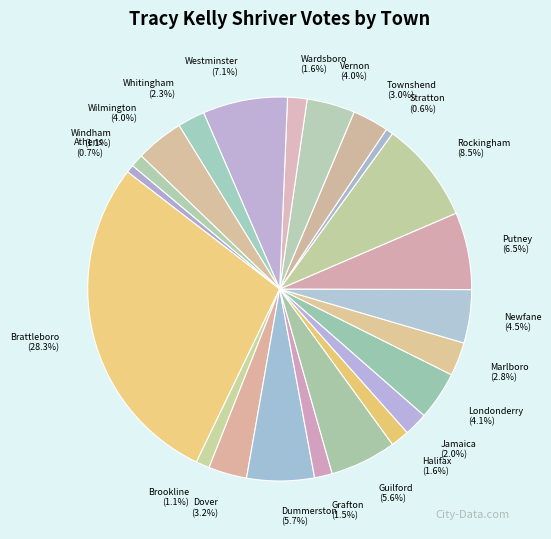

Count the number of slices in the pie.

22